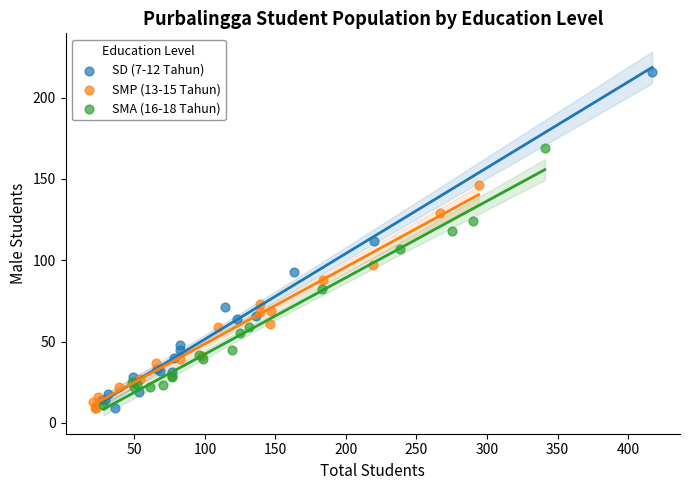

Which series has the widest spread of Y values?

SD (7-12 Tahun)